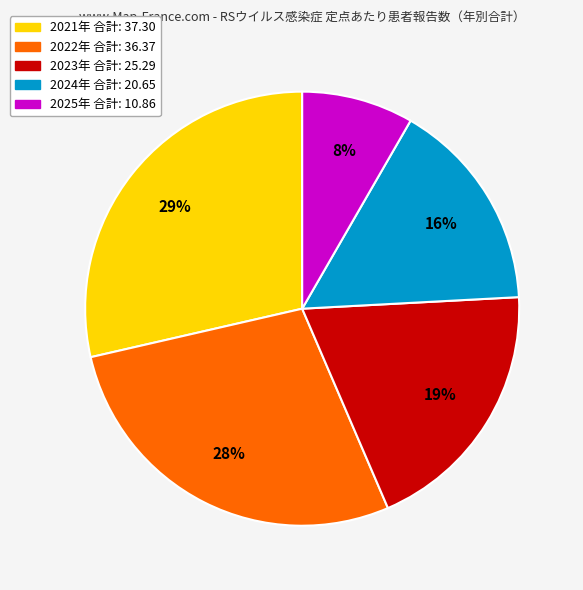

Combined, do 2021年 and 2022年 account for over 50%?

Yes